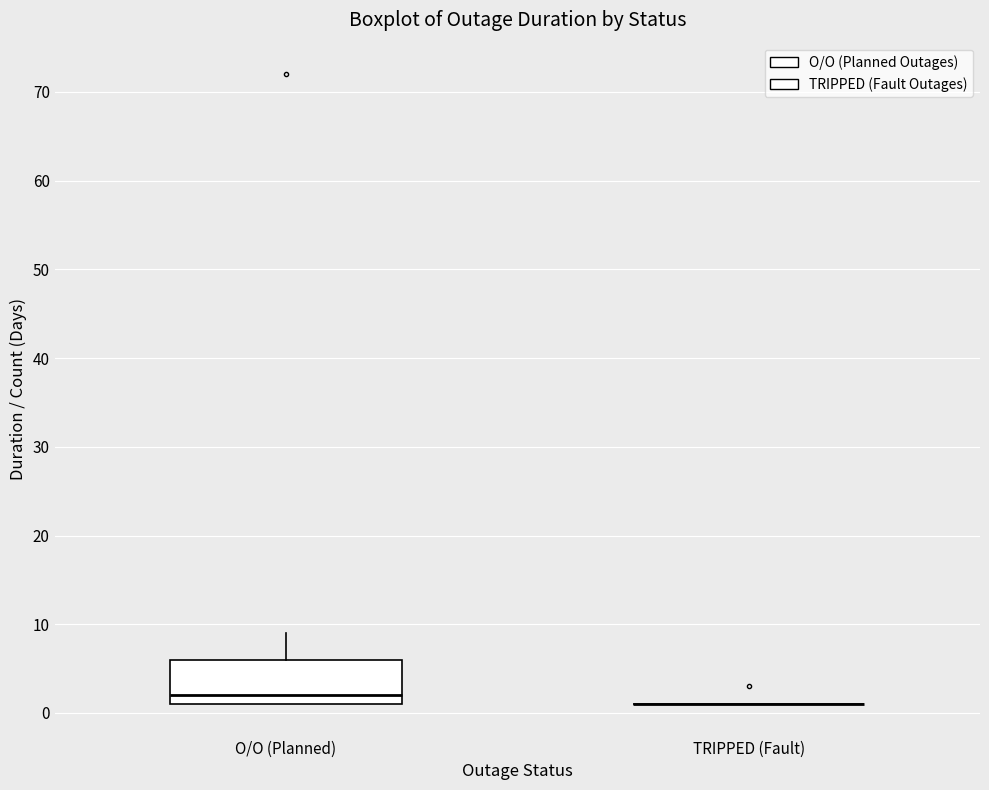

Reading left to right, transcribe this box plot: for each box, give where its median line is, the range the box spans, and where its two whiskers end, as read against the y-axis. The values are not printed on the chart, so give them approximately, as read against the axis.

O/O (Planned): median 2, box 1 to 6, whiskers 1 to 9
TRIPPED (Fault): box collapsed to a line at 1, whiskers 1 to 1